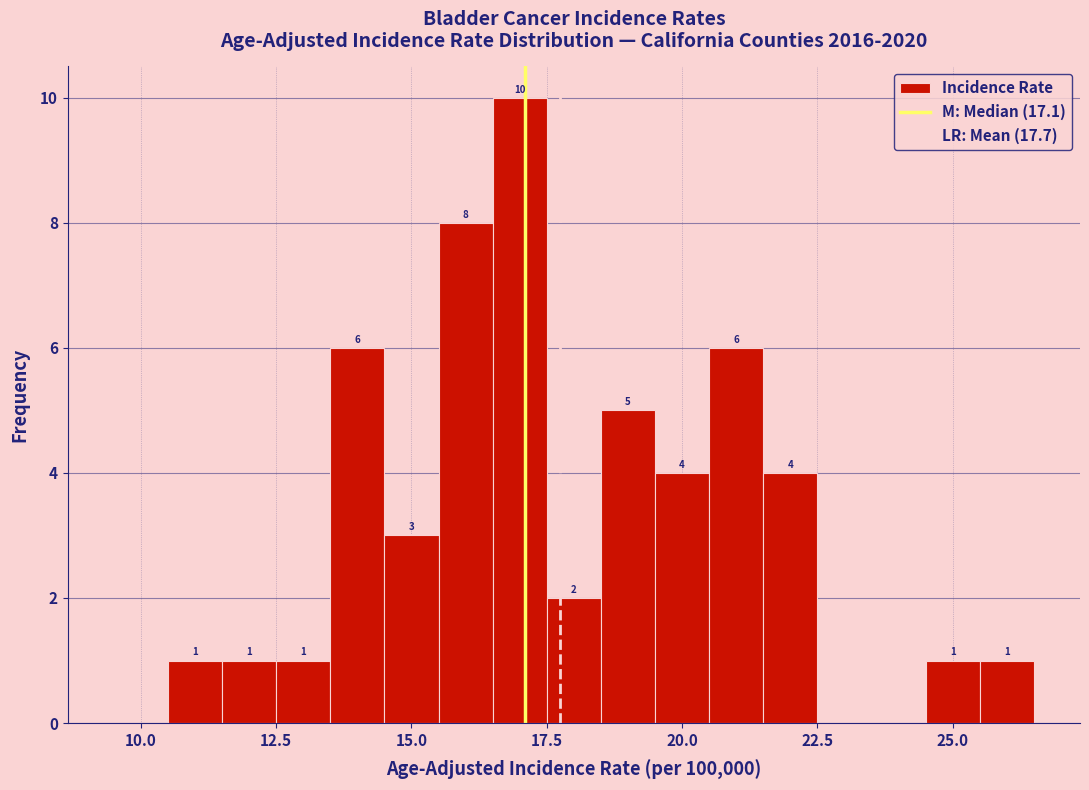

Around what value on the x-axis is the tallest bar? Give the approximate position of its centre, as read against the axis.

17.0